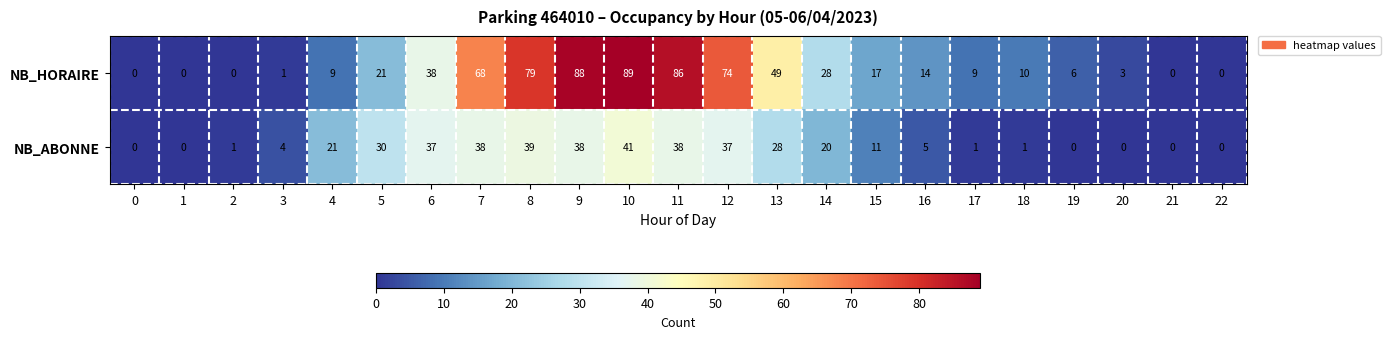

How many values in the NB_HORAIRE series are below 14?

11